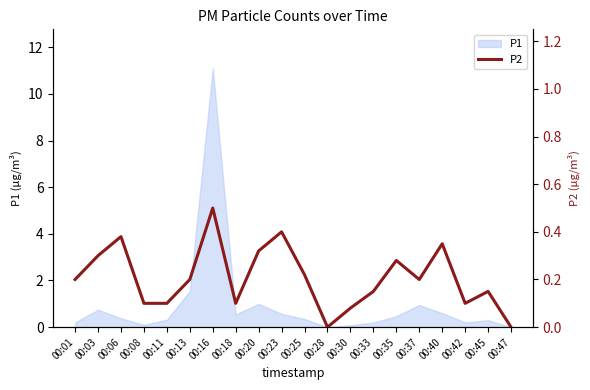

The chart shows a value of 0.3 at 00:03. True or false?

True